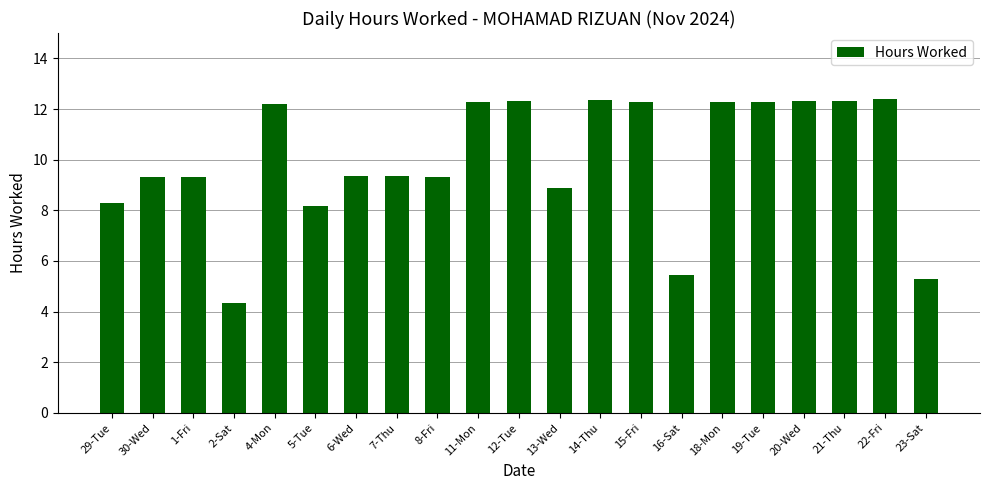

What position from the left is 5-Tue?

6